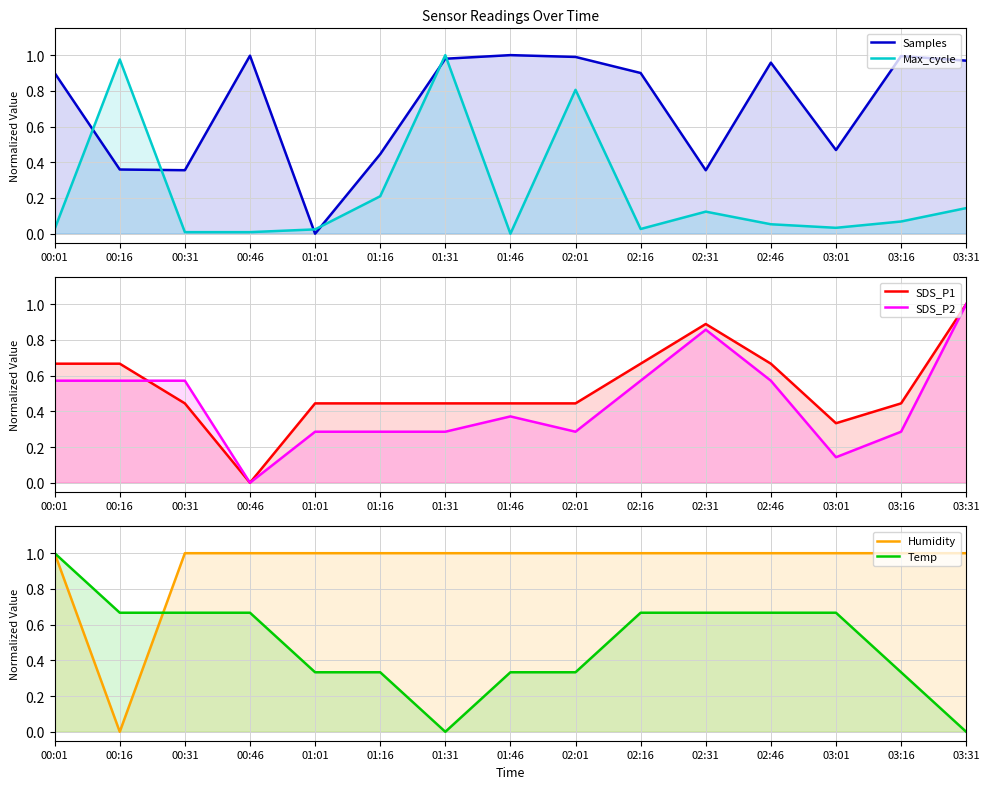

What is the difference between the maximum and minimum values in the Max_cycle series?

1.0